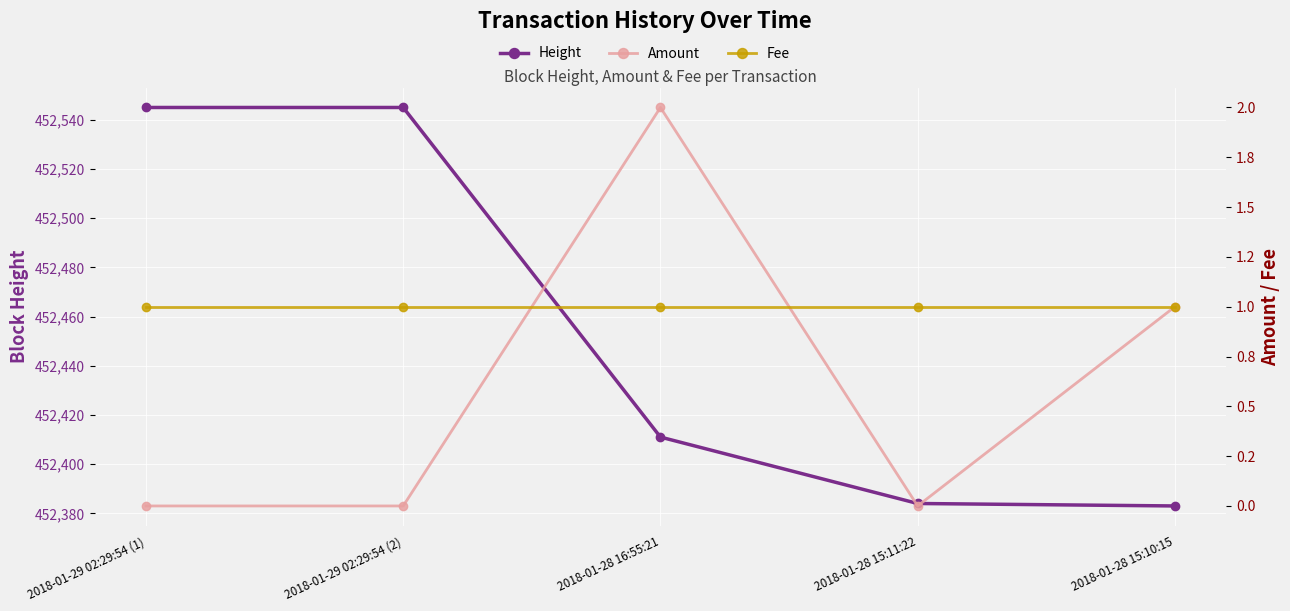

What position from the right is 2018-01-28 15:10:15?

1